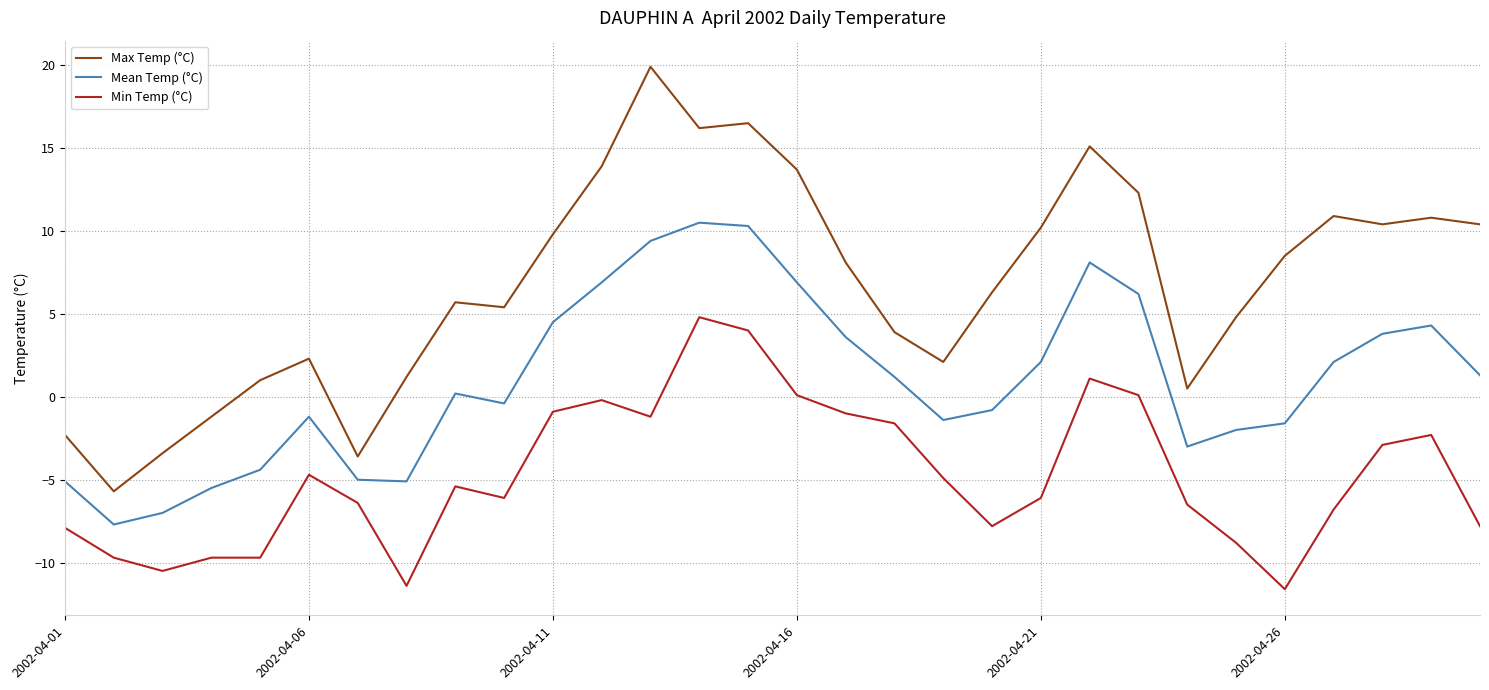

Rank the series by their maximum value, from highest to lowest.

Max Temp (°C), Mean Temp (°C), Min Temp (°C)